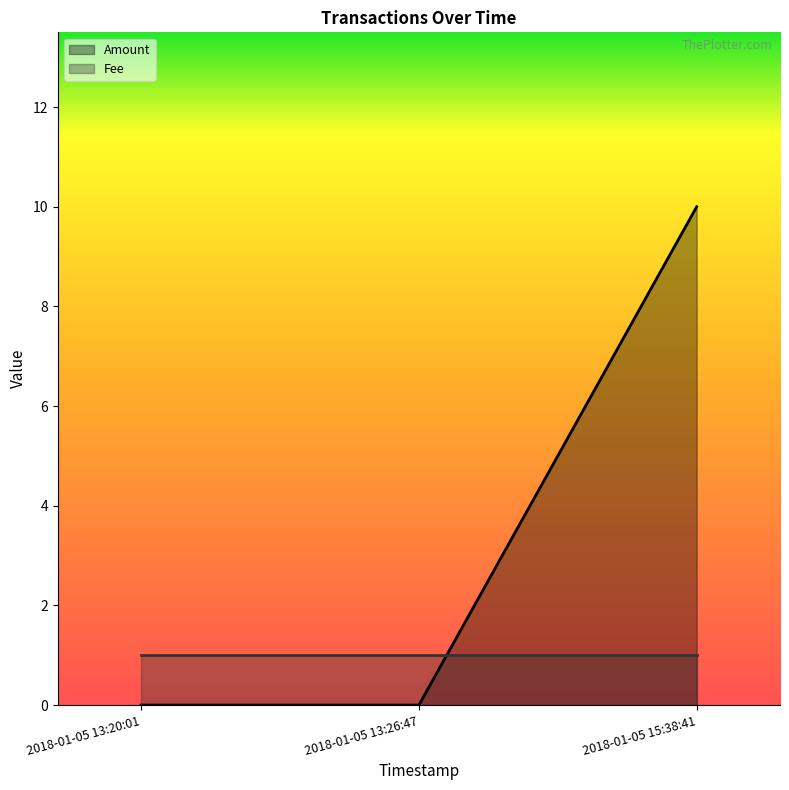

The chart shows a value of 0 at 2018-01-05 13:20:01. True or false?

True